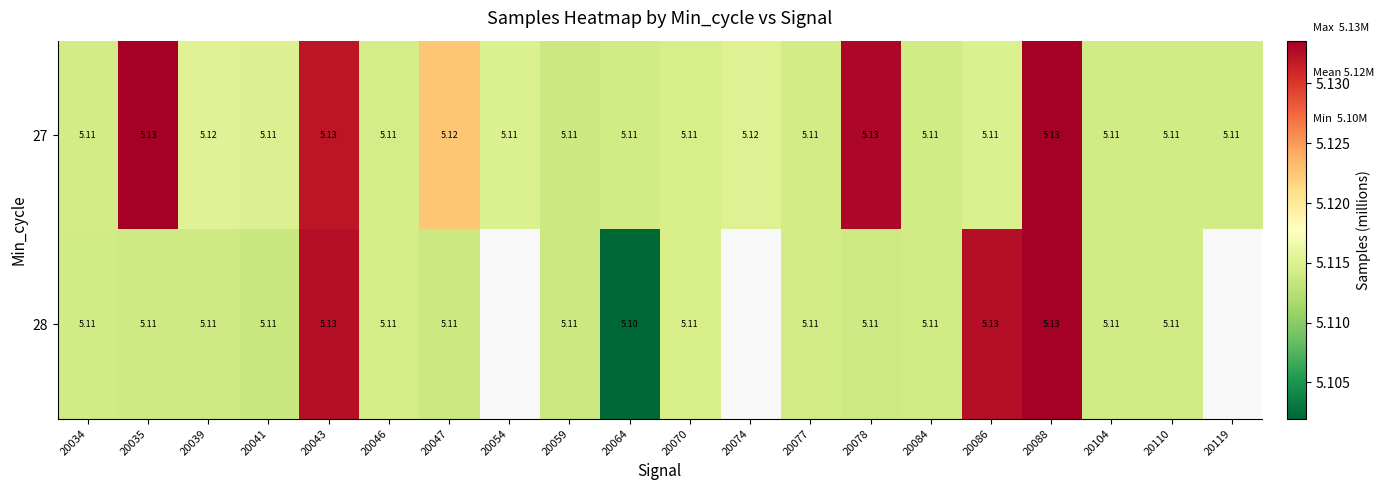

Is the value of 27 at 20047 greater than the value of 28 at 20039?

Yes